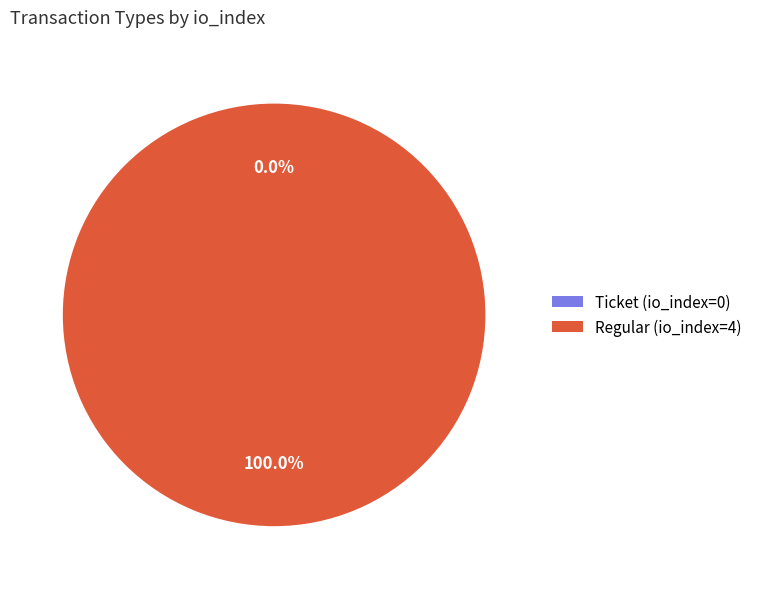

To the nearest percent, what is the average slice percentage?

50%